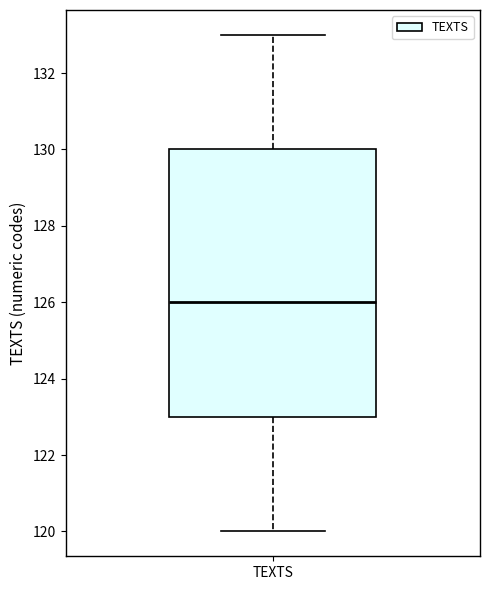

Read this box plot against the y-axis: the position of the median line, the range covered by the box, and the ends of both whiskers. The values are not printed on the chart, so give them approximately, as read against the axis.

median 126, box 123 to 130, whiskers 120 to 133